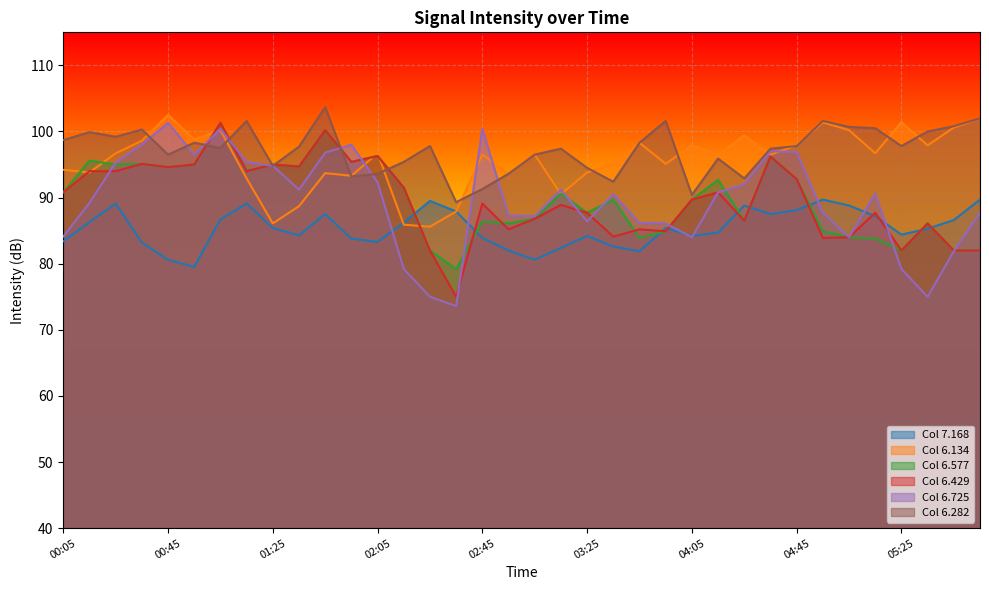

The 6.282 series shows 51.9 at 02:05. True or false?

False